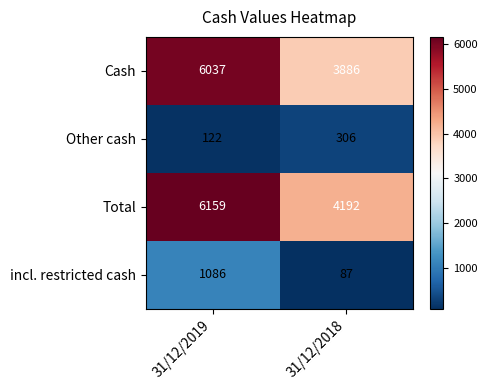

List the series in order of their peak value, lowest first.

Other cash, incl. restricted cash, Cash, Total